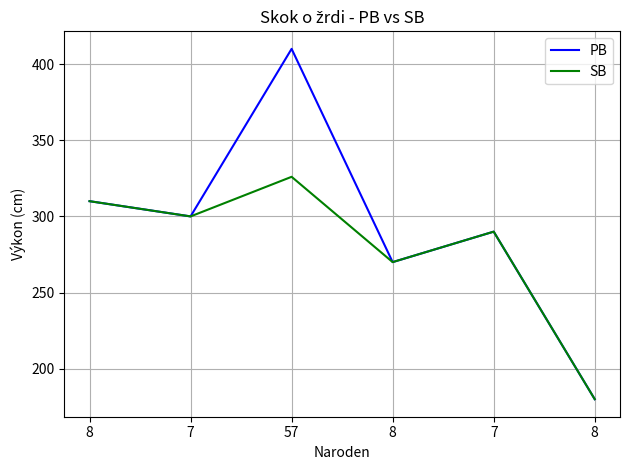

What are all the series names shown in the legend?

PB, SB